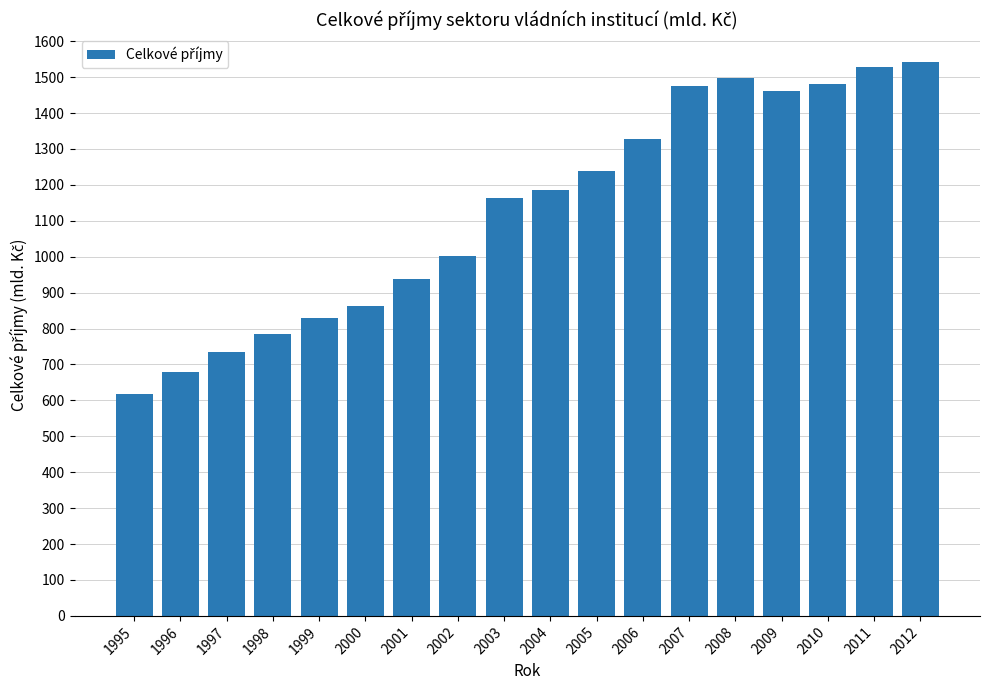

What is the ratio of the value at 2005 to the value at 1998?

1.6